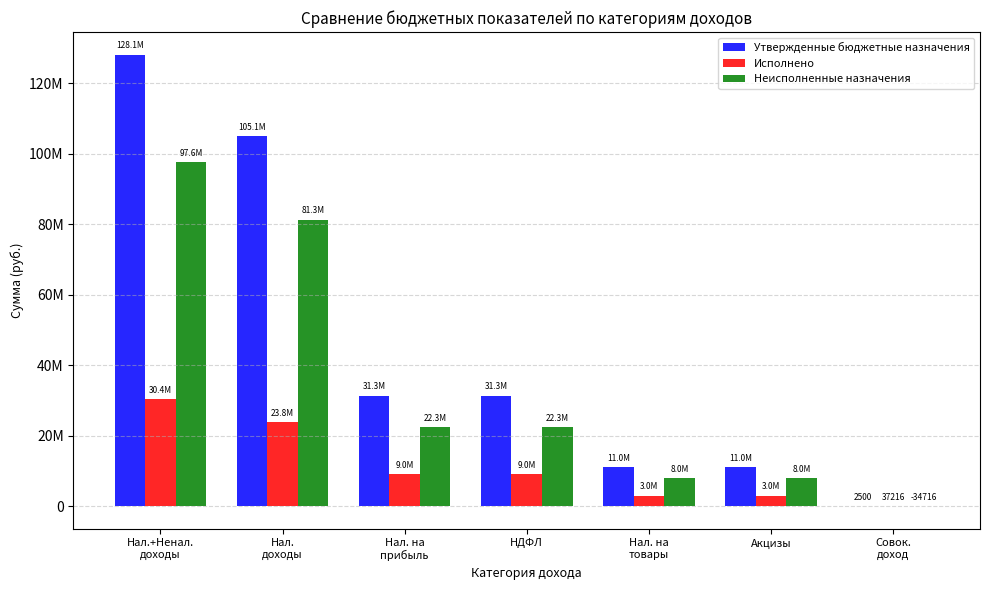

The Неисполненные назначения series shows 22343003.1 at НДФЛ. True or false?

True